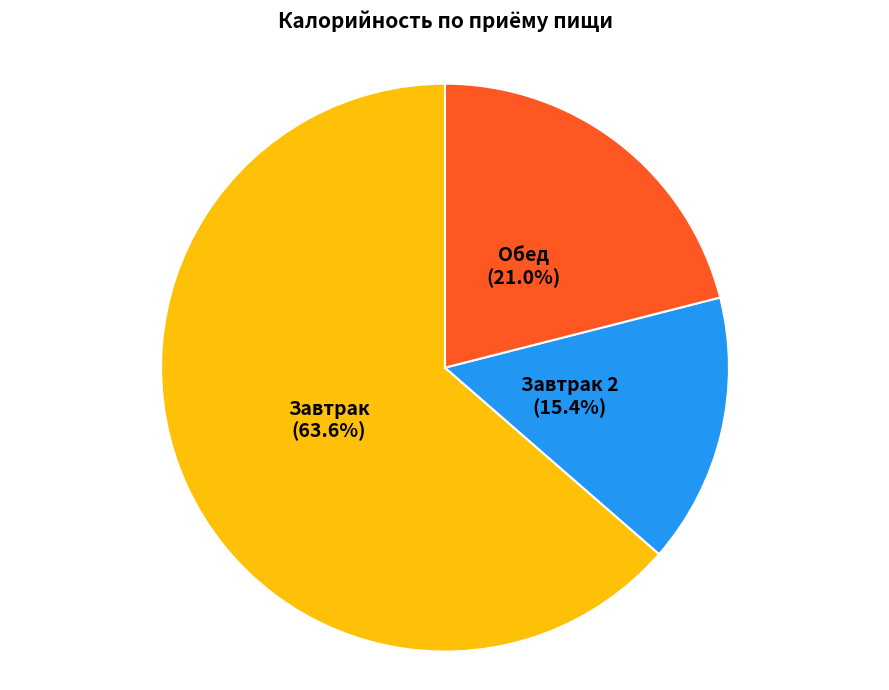

How many slices are in this pie chart?

3